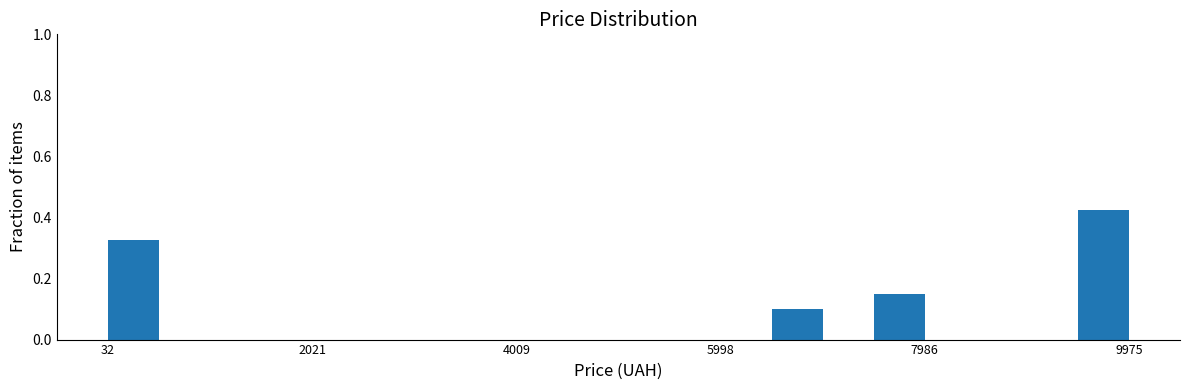

Around what value on the x-axis is the tallest bar? Give the approximate position of its centre, as read against the axis.

9800